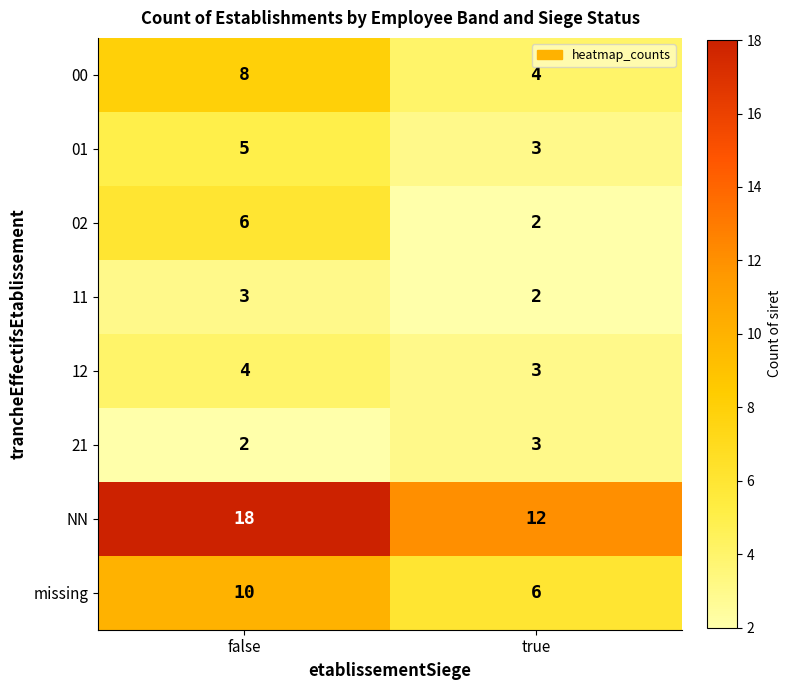

At false, list the series in order from largest to smallest.

NN, missing, 00, 02, 01, 12, 11, 21